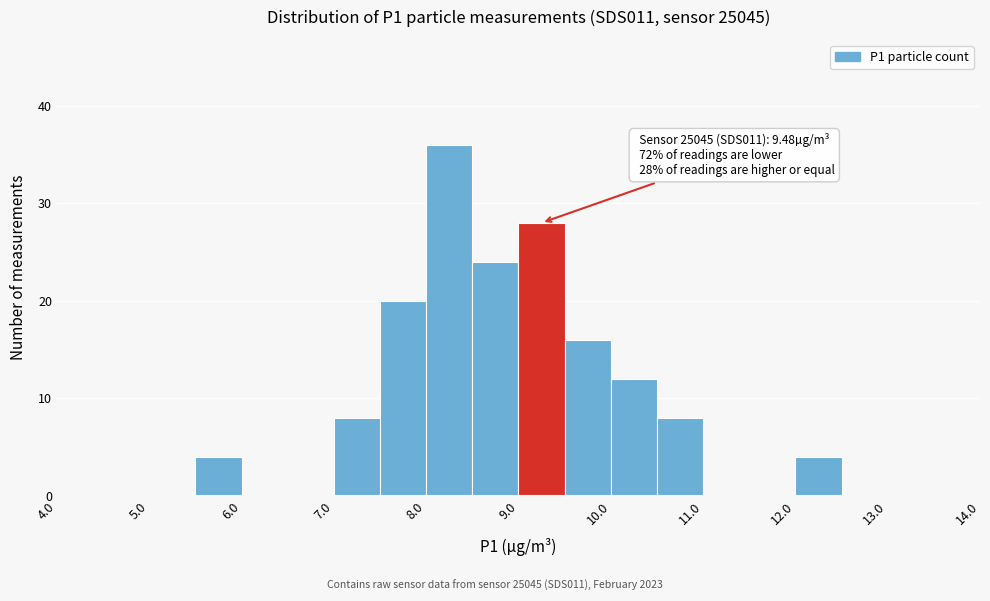

Which range on the x-axis has the tallest bar?

8.0 to 8.5